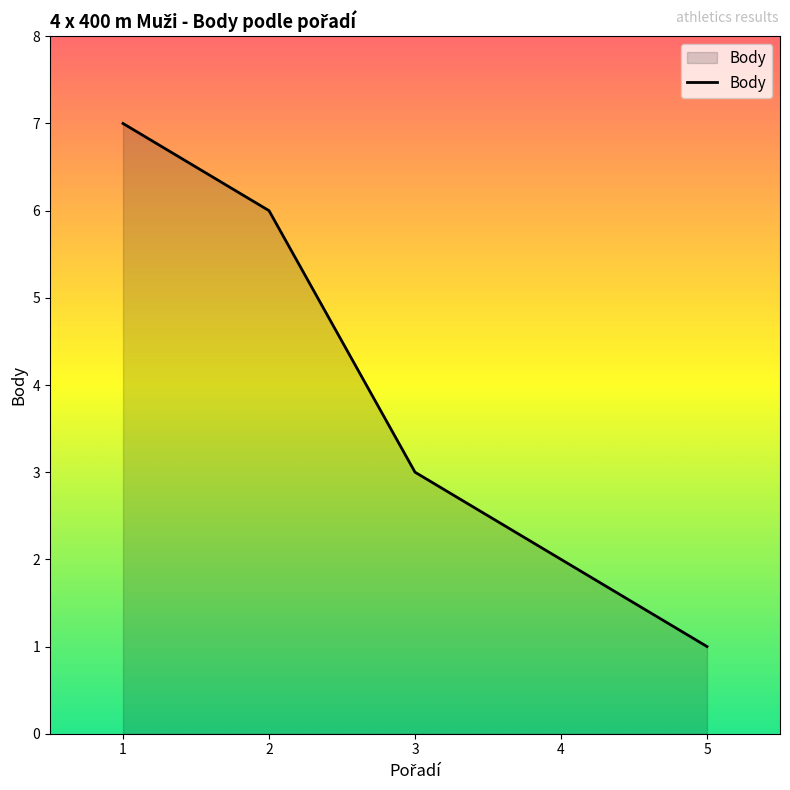

List the labels in order of value, smallest first.

5, 4, 3, 2, 1